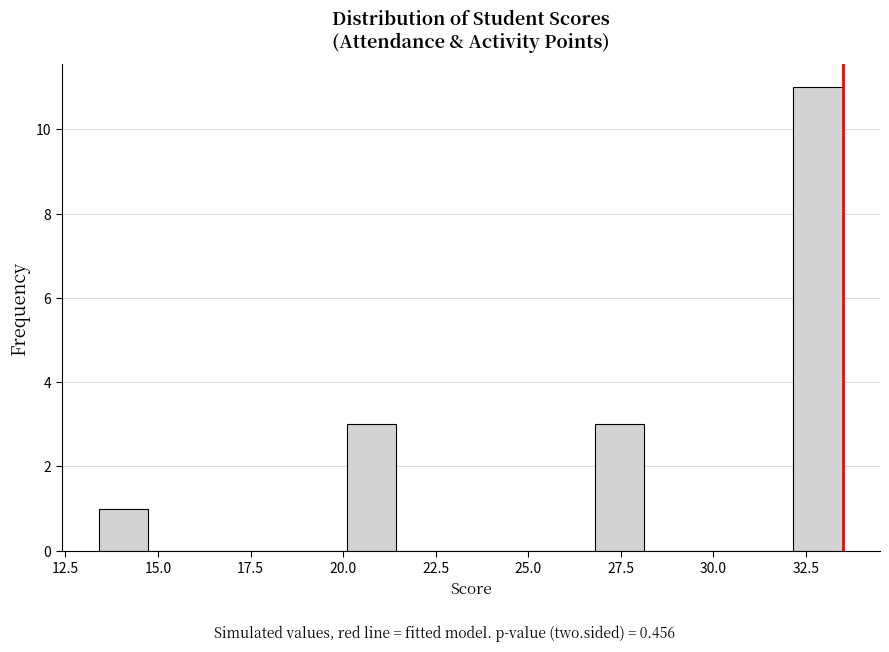

Read against the x-axis, roughly where is the centre of the tallest bar?

33.0